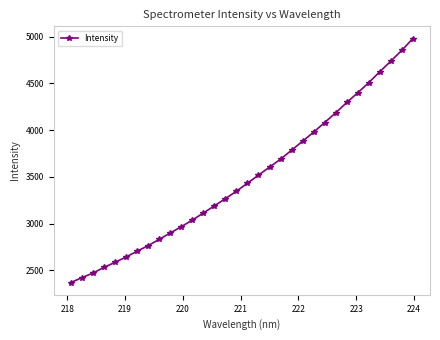

What is the greatest value displayed?

4981.2